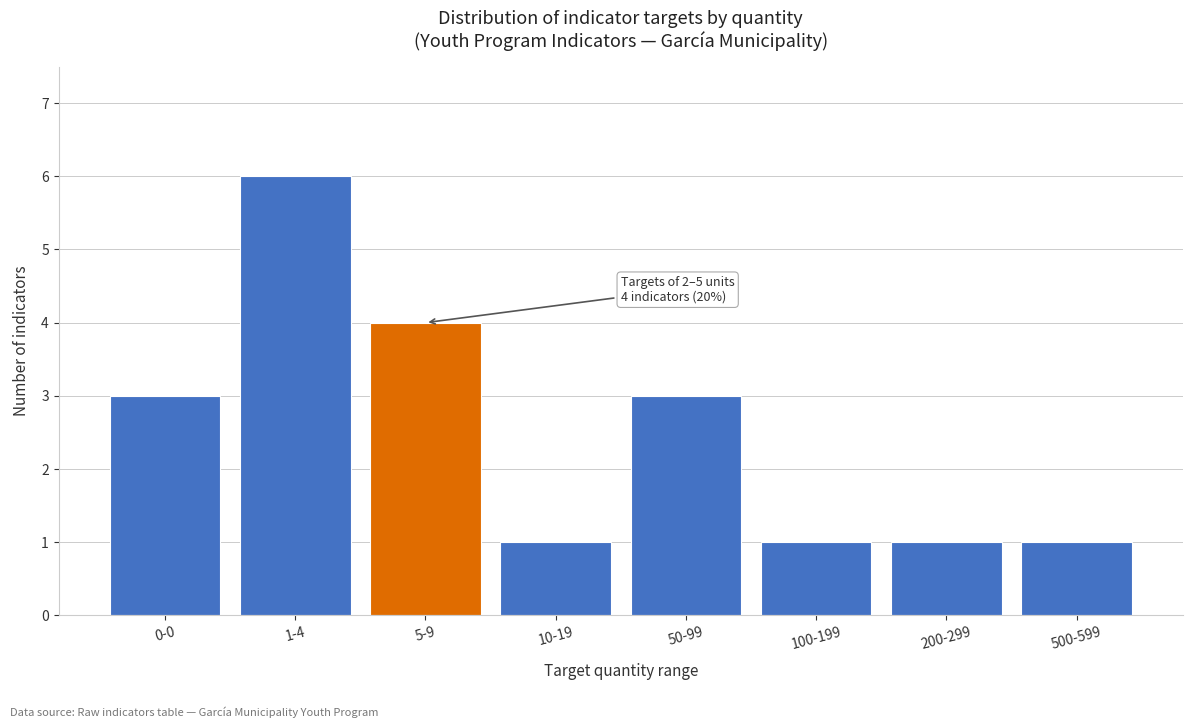

Reading left to right, list all the values displayed in this chart.

0-0=3	1-4=6	5-9=4	10-19=1	50-99=3	100-199=1	200-299=1	500-599=1